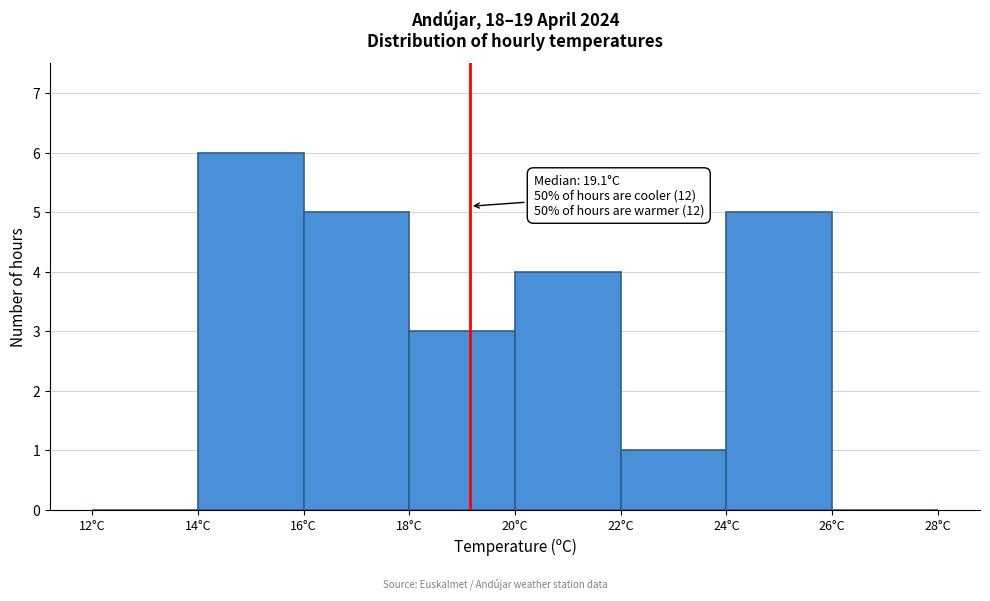

Over which range of the x-axis is the bar tallest?

14 to 16